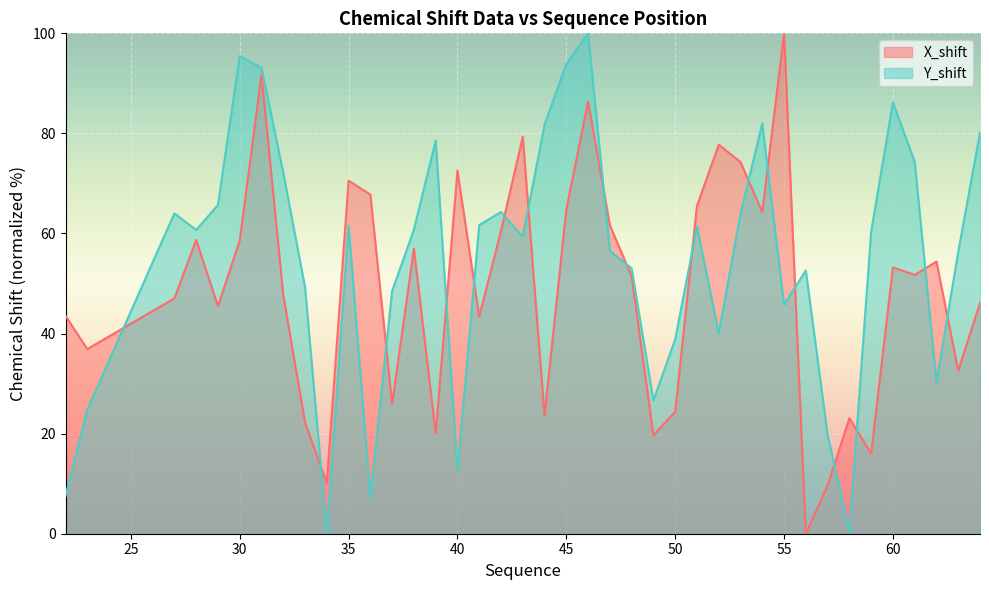

Which series has the largest range (max minus min)?

X_shift